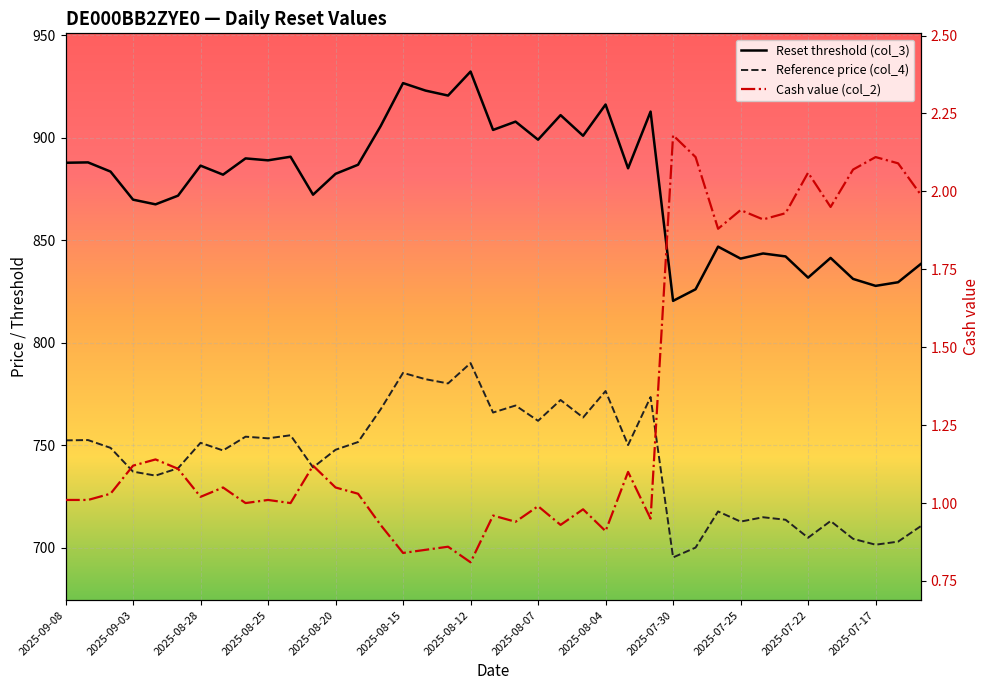

What is the total value across all series at 19?

1670.6